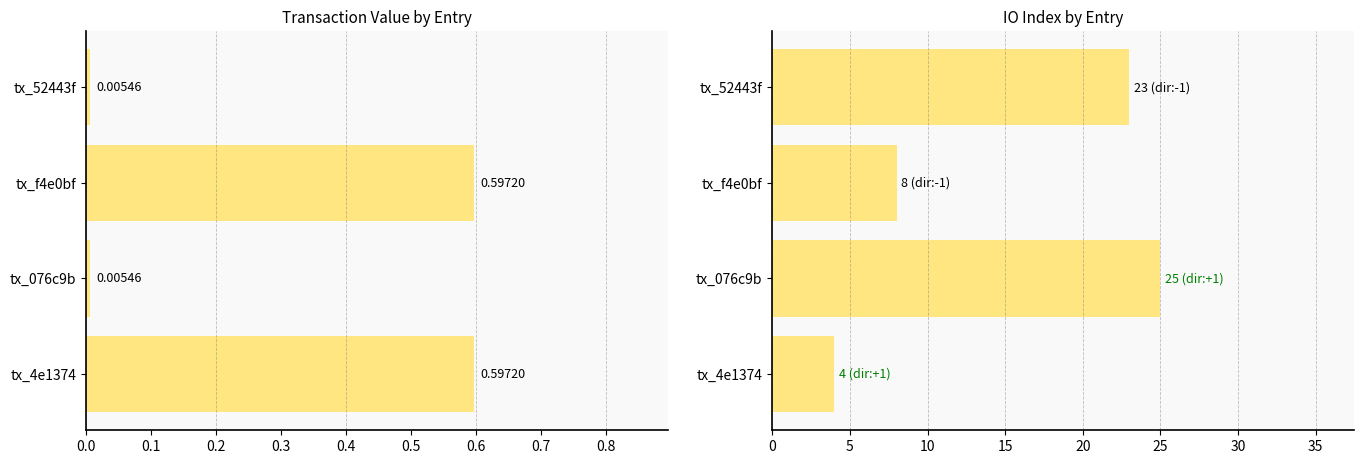

How many categories are shown in the chart?

4